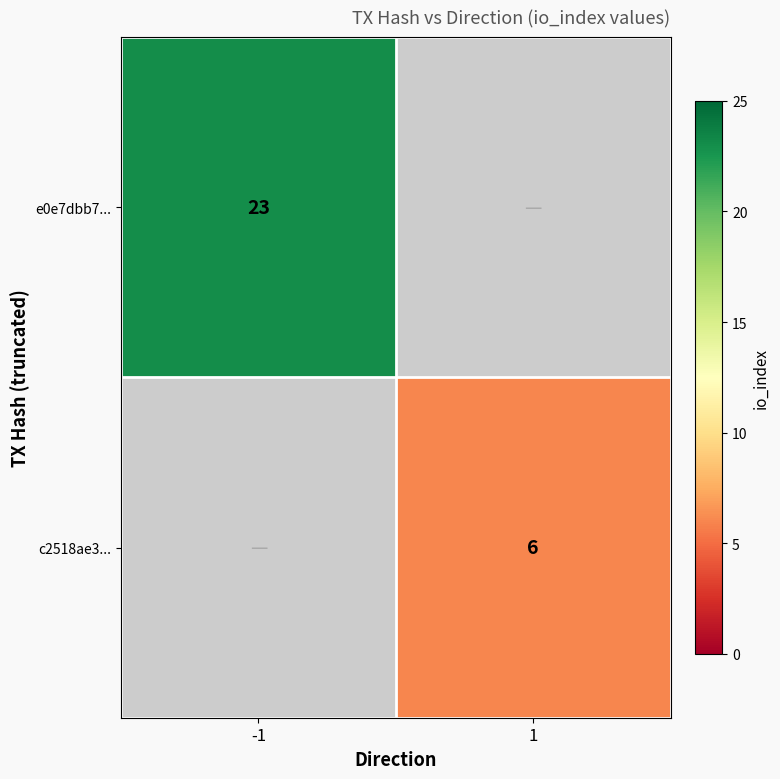

What is the maximum value shown in the chart?

23.0